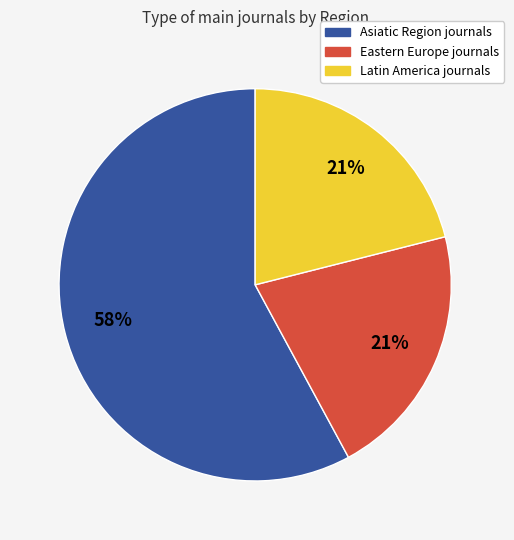

Is there any slice that represents more than half of the pie?

Yes